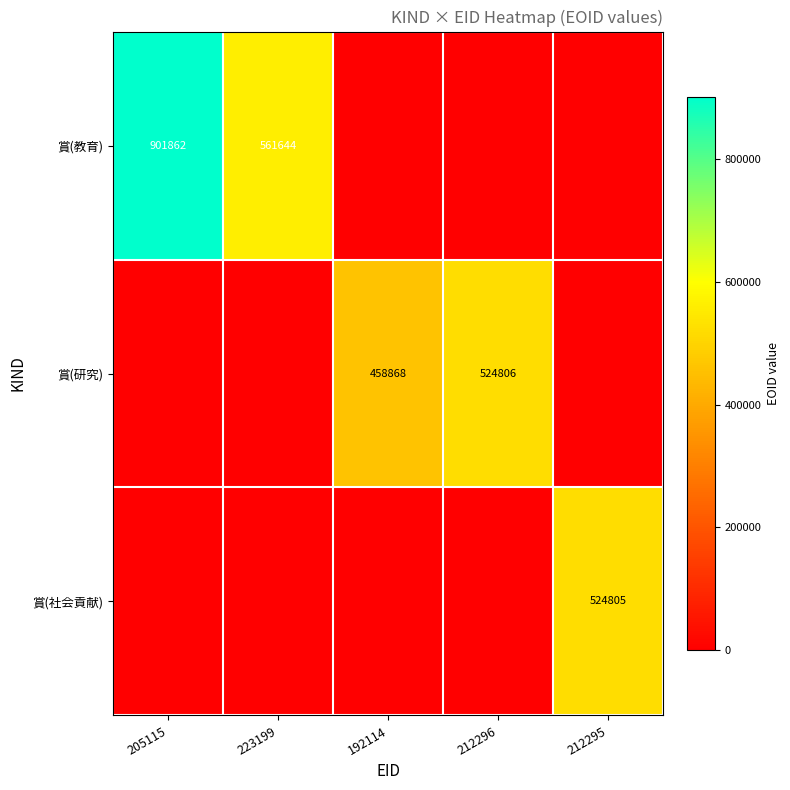

The value of 賞(研究) at 212296 is 524806. True or false?

True